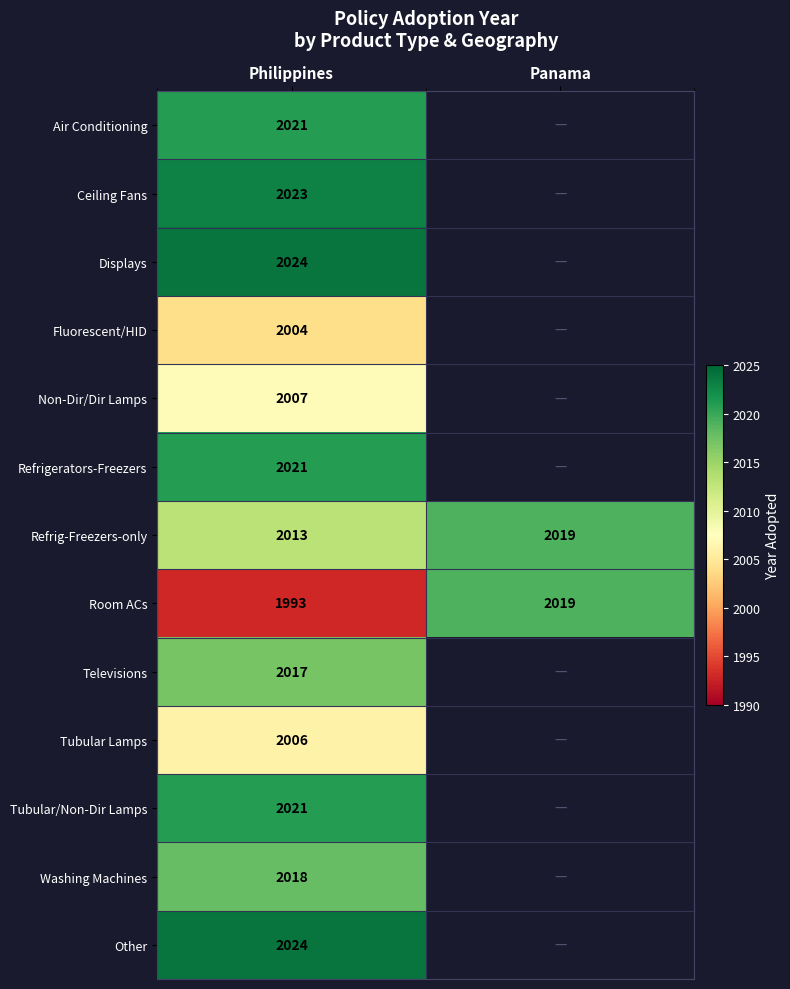

Which category has the highest value across all series?

Philippines